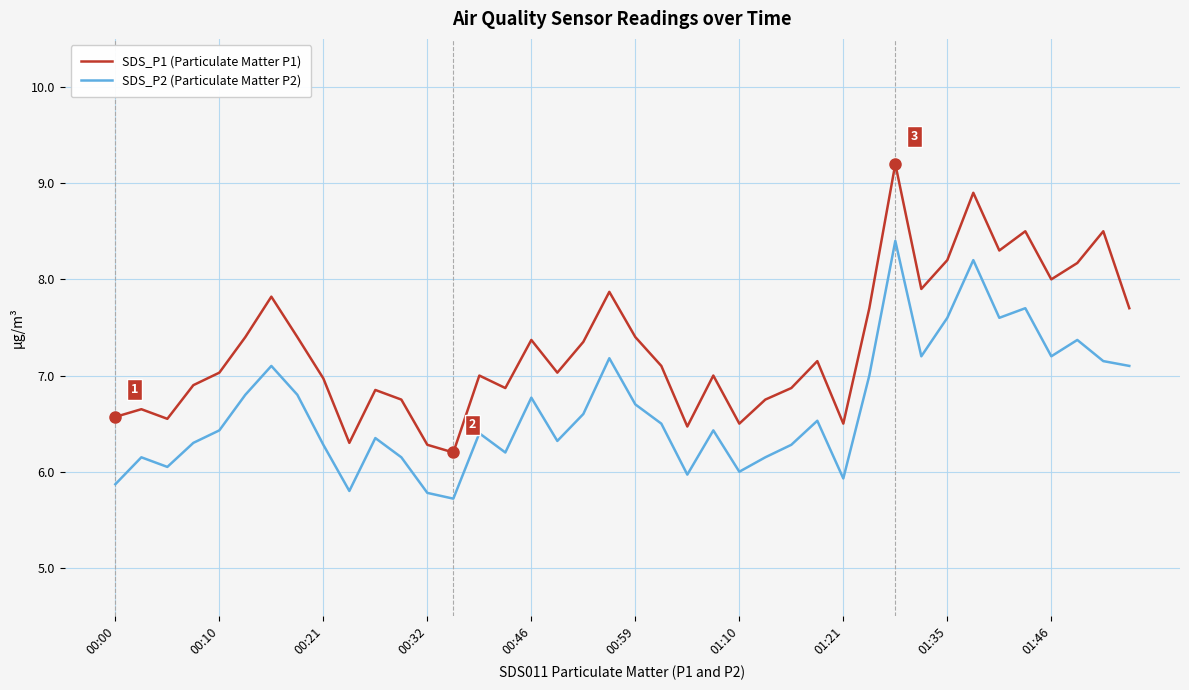

Rank the series by their maximum value, from highest to lowest.

SDS_P1 (Particulate Matter P1), SDS_P2 (Particulate Matter P2)